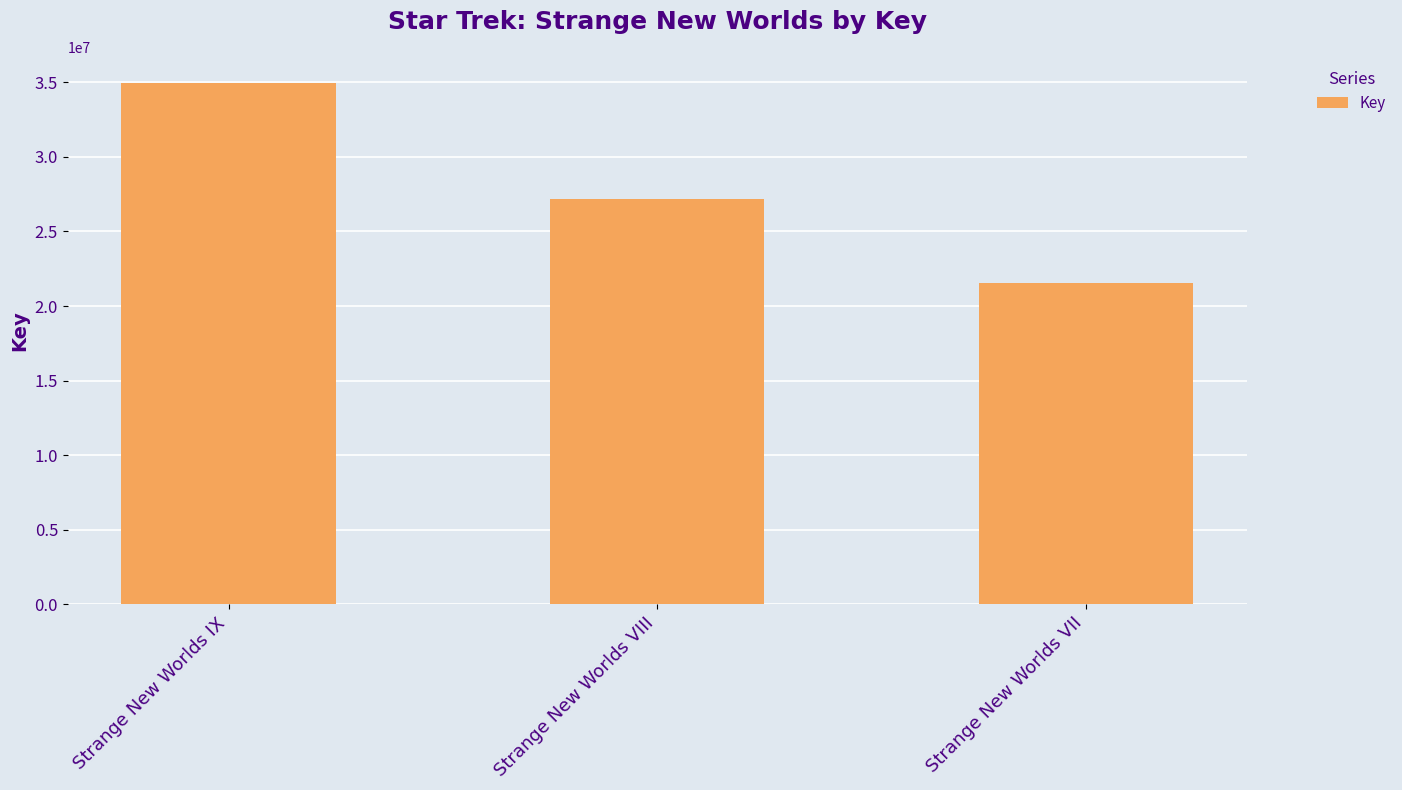

Reading left to right, what are all the values shown in this chart?

Strange New Worlds IX=34963185	Strange New Worlds VIII=27156665	Strange New Worlds VII=21523244